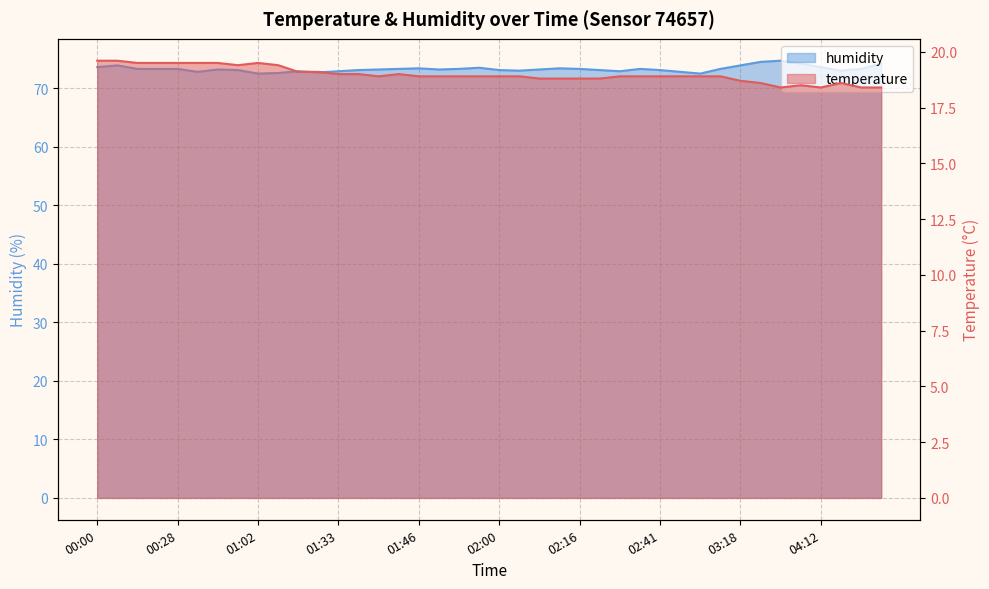

How many interior local peaks does the humidity series have?

8